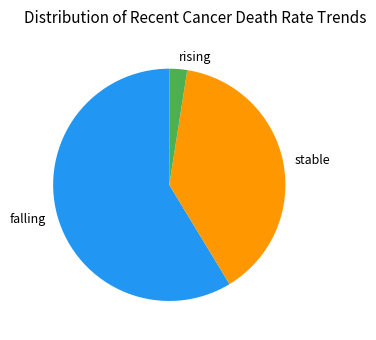

Rank the categories by value from highest to lowest.

falling, stable, rising